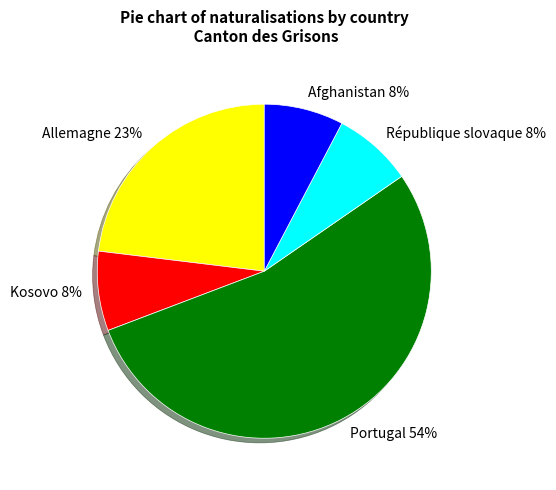

To the nearest percent, what is the difference between the Allemagne and Afghanistan slice percentages?

15%